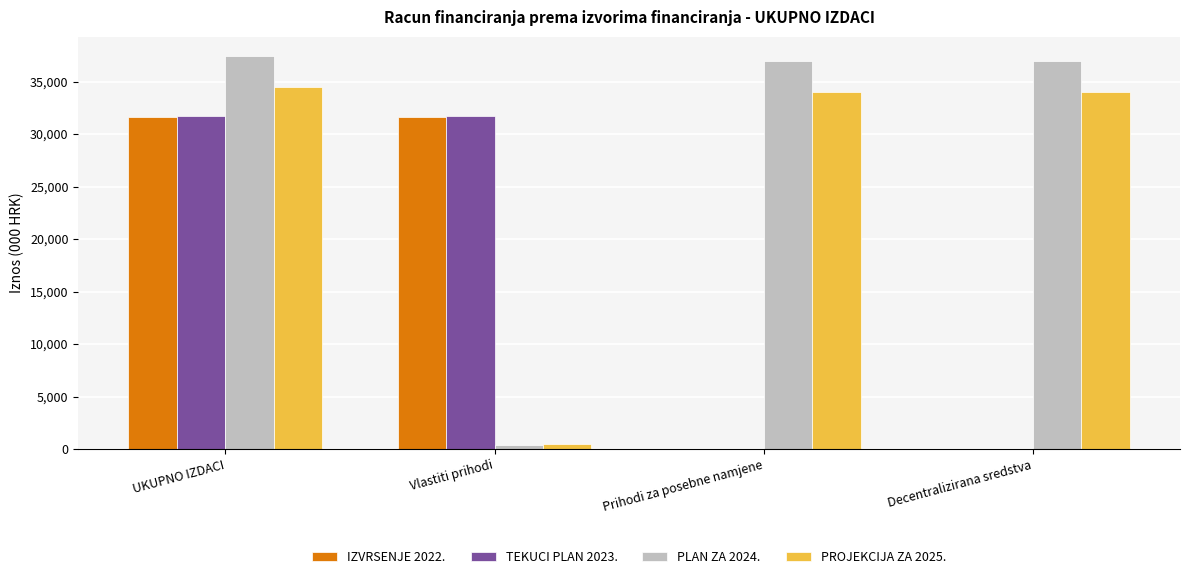

What is the spread (max minus min) of values at Vlastiti prihodi?

31337.0